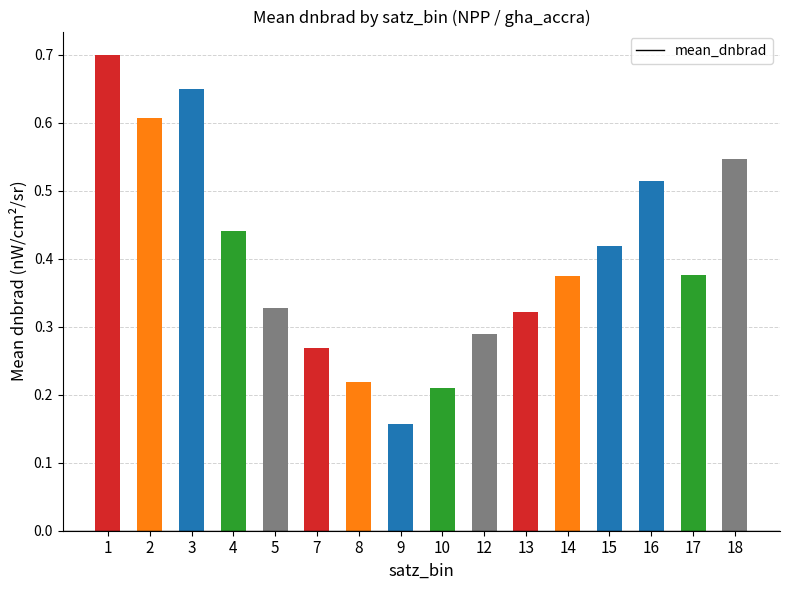

Between 13 and 9, which is larger?

13